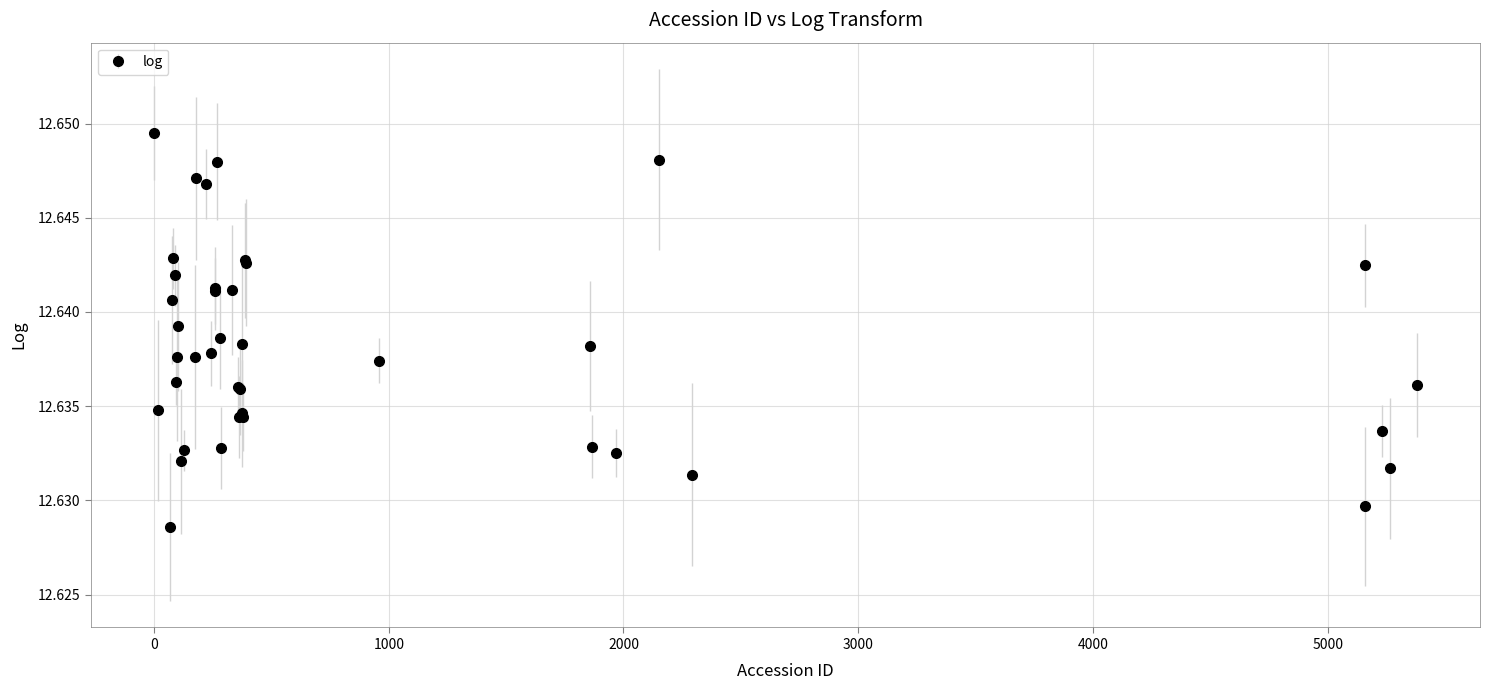

What is the sum of all values?

505.5